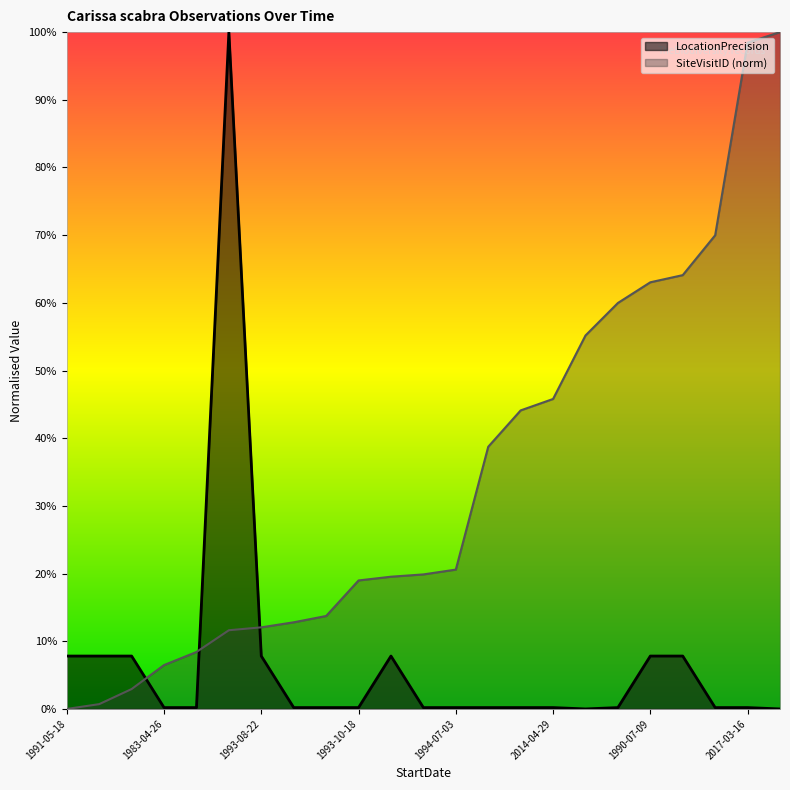

How many values in the SiteVisitID series are below 19?

10